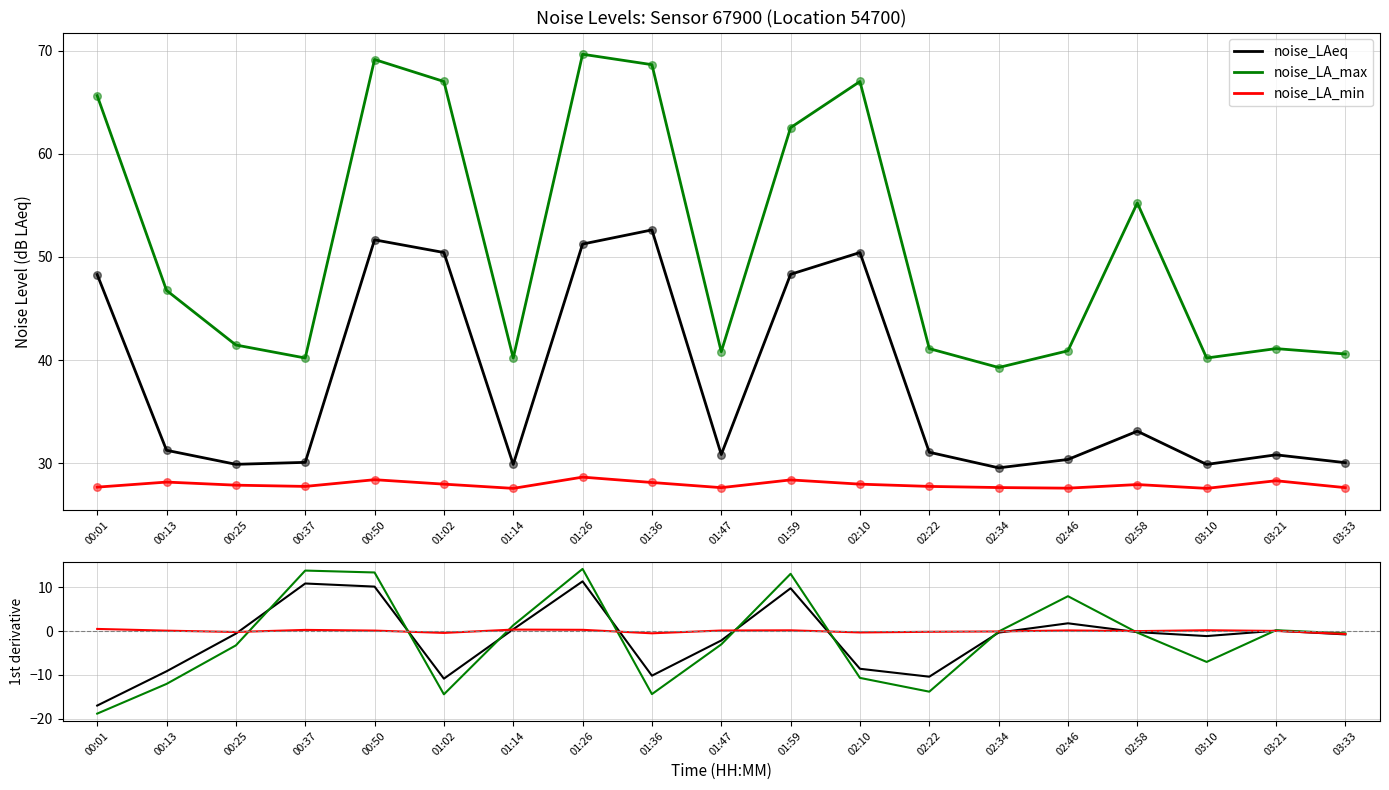

Which series reaches the maximum Y coordinate?

noise_LA_max